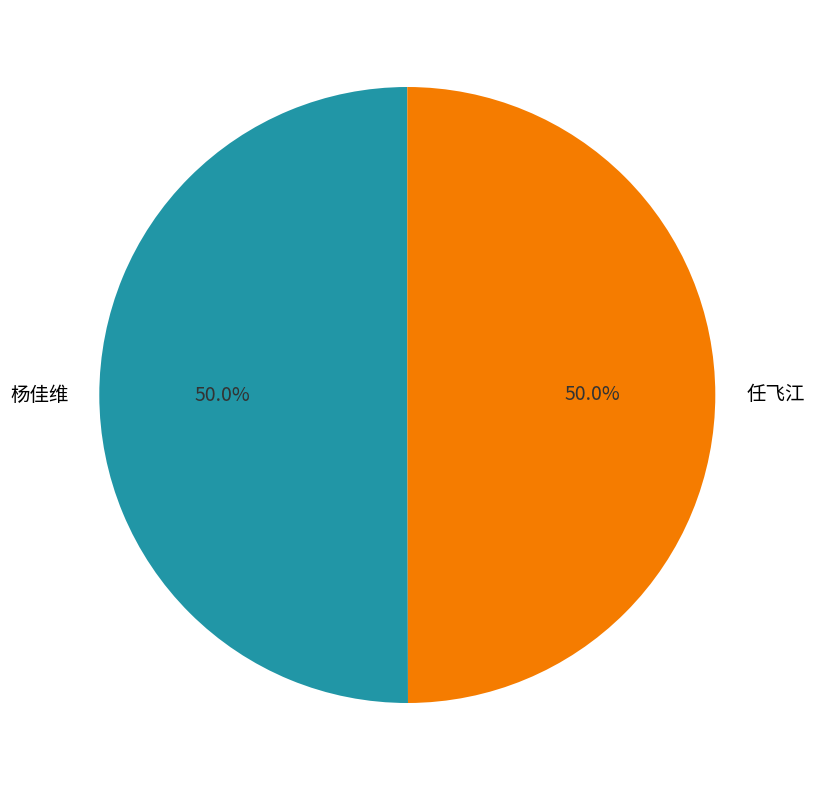

To the nearest percent, what is the average slice percentage?

50%